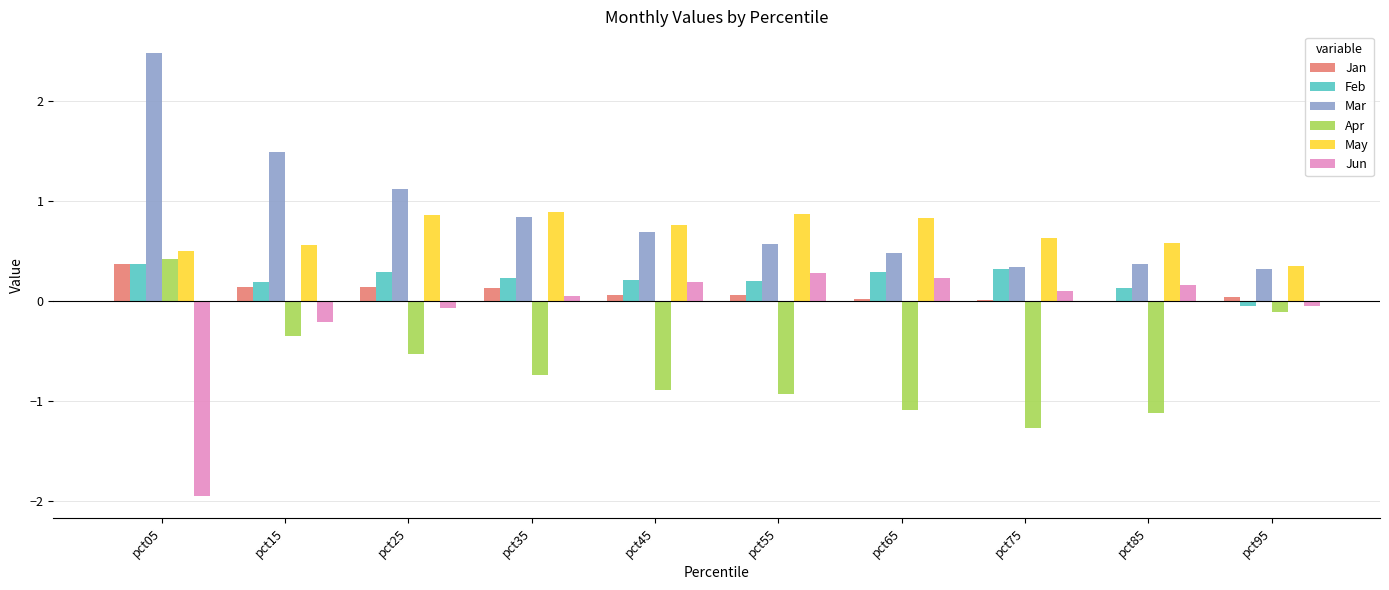

Which series changed the most between pct25 and pct85?

Mar